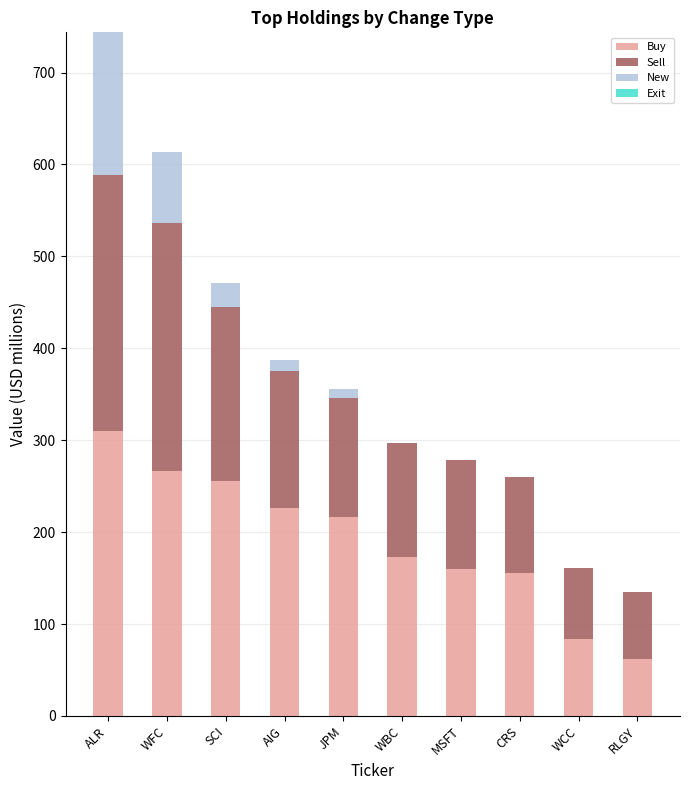

The value of Buy at JPM is 216.1. True or false?

True